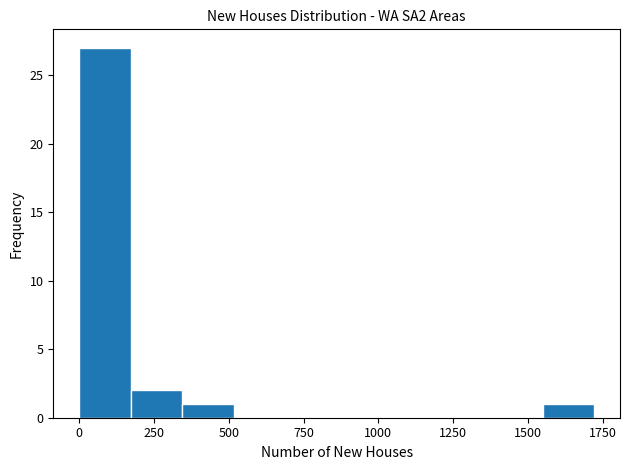

Around what value on the x-axis is the tallest bar? Give the approximate position of its centre, as read against the axis.

100